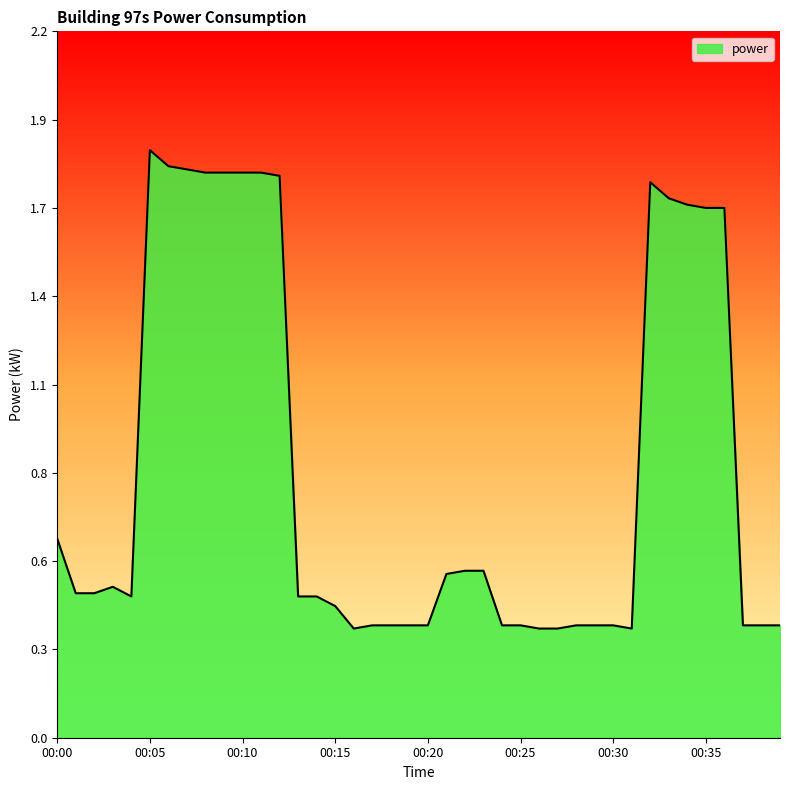

What is the value of the 34th point from the left?

1.7